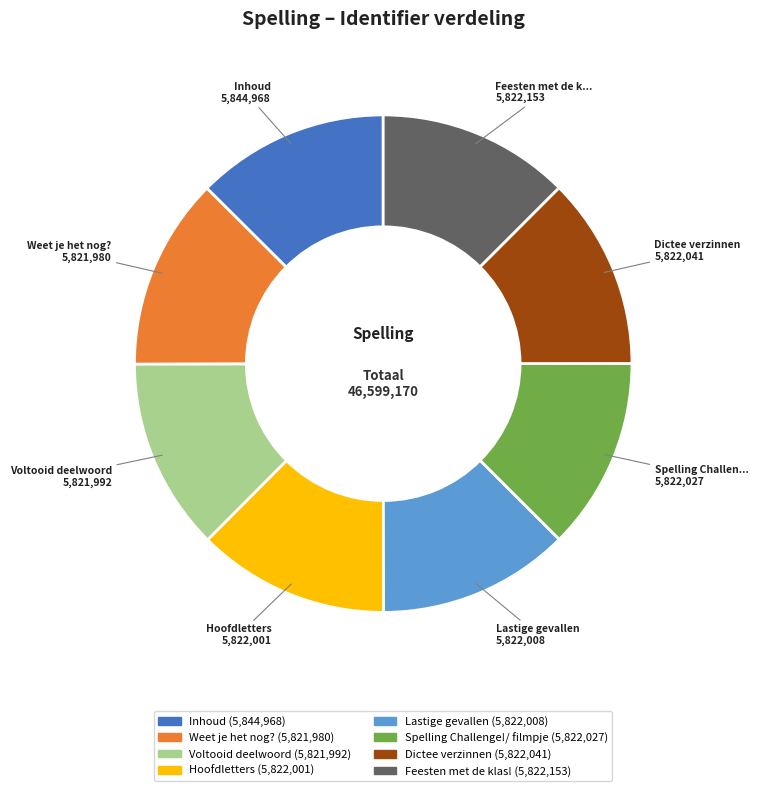

Combined, do Feesten met de klas! and Weet je het nog? account for over 50%?

No